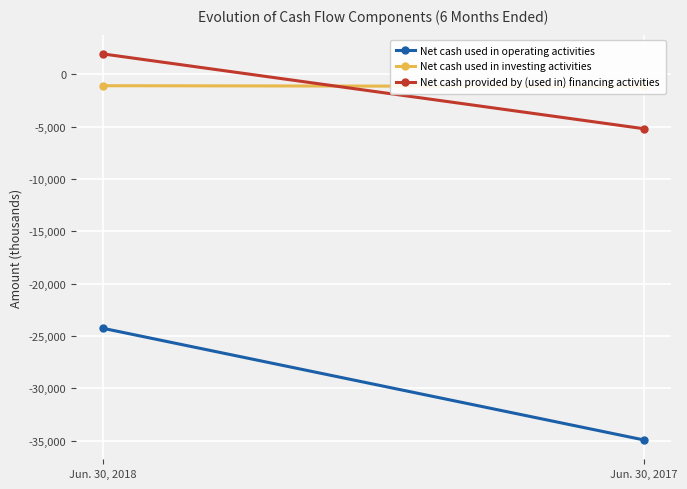

Reading left to right, extract all data points from this chart.

Net cash used in operating activities: -24262	-34917
Net cash used in investing activities: -1105	-1176
Net cash provided by (used in) financing activities: 1928	-5209